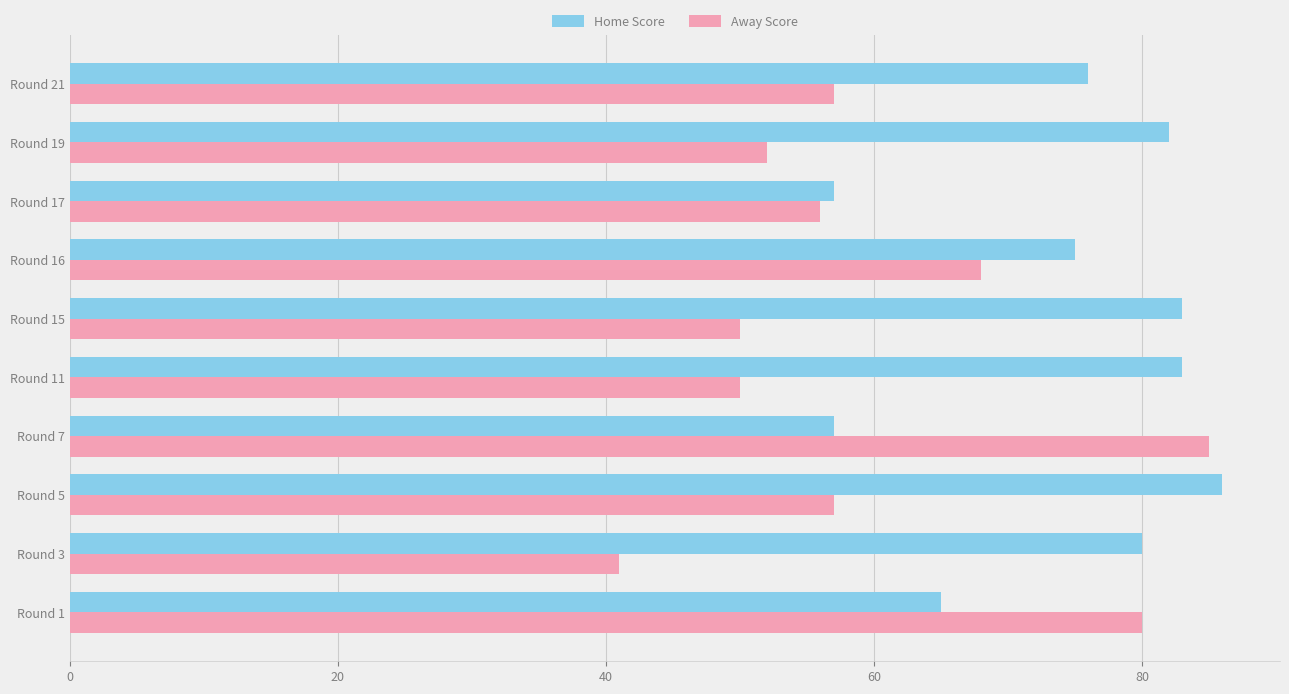

At which category does the chart reach its peak across all series?

Round 5